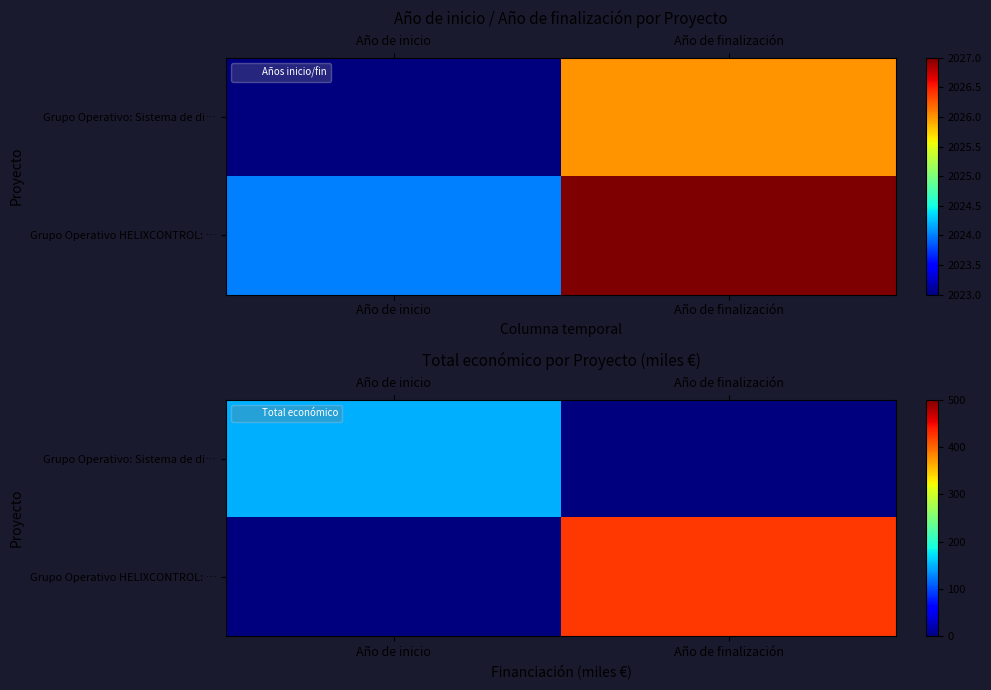

What is the highest value of the Grupo Operativo: Sistema de di… series?

150